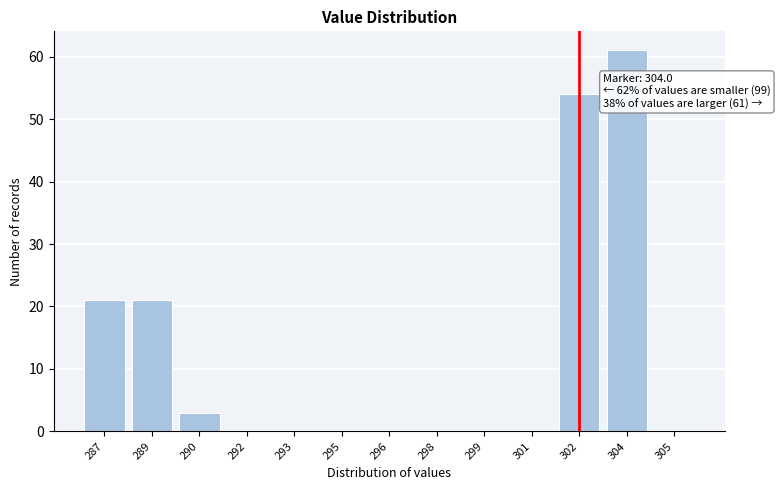

Reading left to right, what are all the values shown in this chart?

287=21	289=21	290=3	292=0	293=0	295=0	296=0	298=0	299=0	301=0	302=54	304=61	305=0